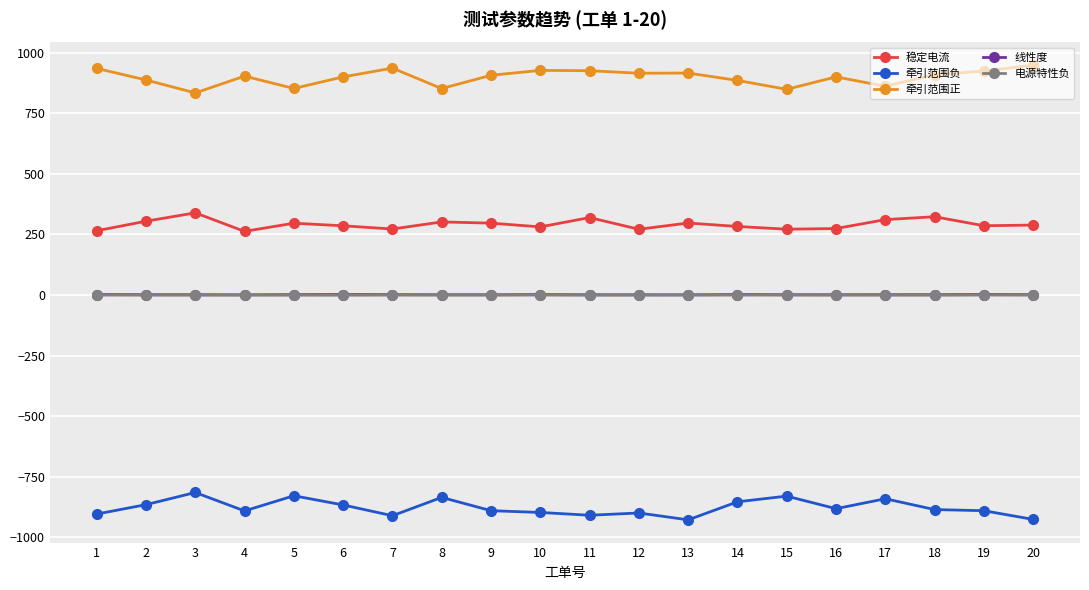

True or false: 线性度 and 牵引范围正 intersect in this chart.

False